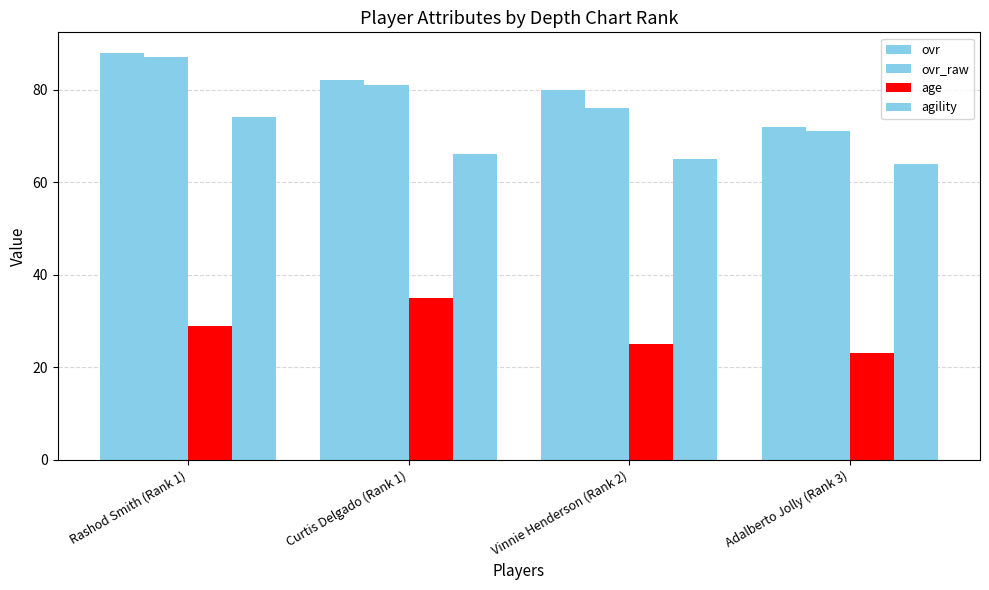

What is the sum of the age values at Adalberto Jolly (Rank 3) and Rashod Smith (Rank 1)?

52